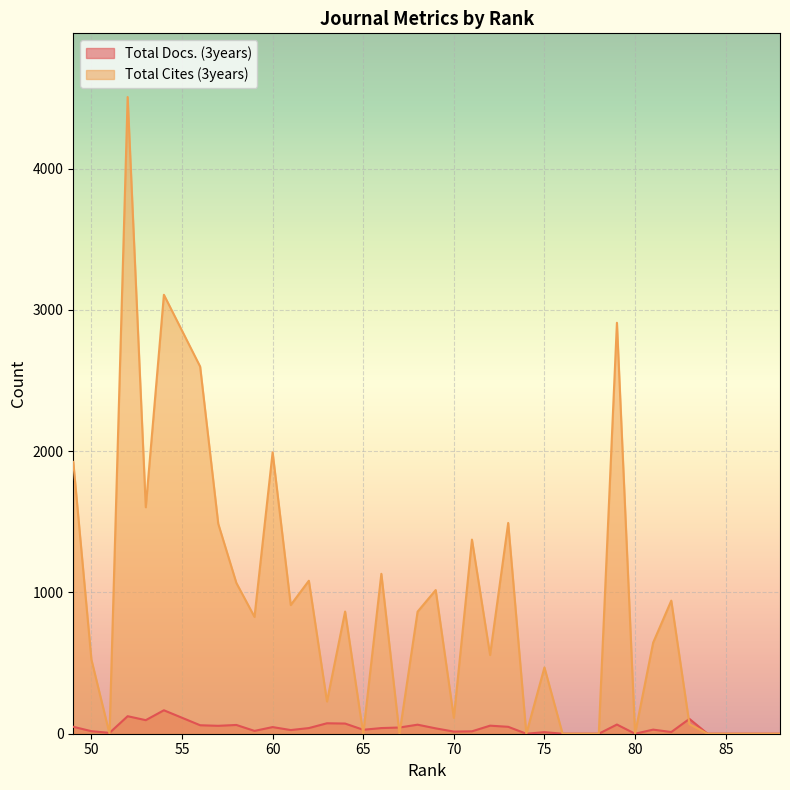

What are all the series names shown in the legend?

Total Docs. (3years), Total Cites (3years)